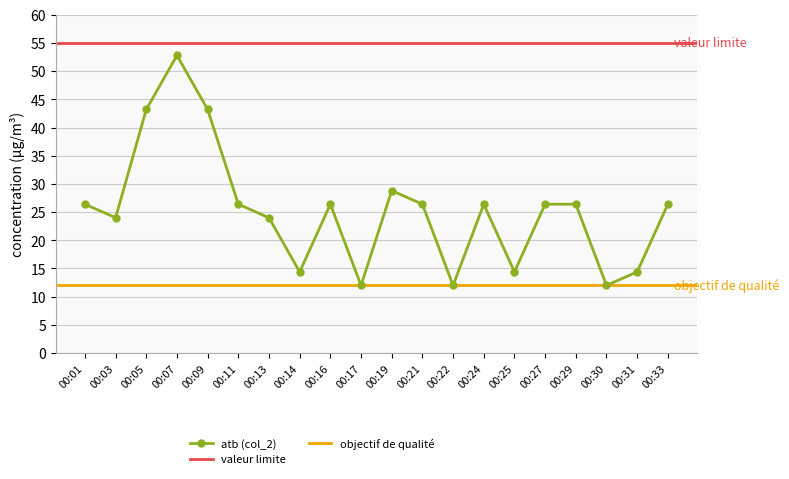

How many points are higher than both their immediate neighbors (excluding endpoints)?

5